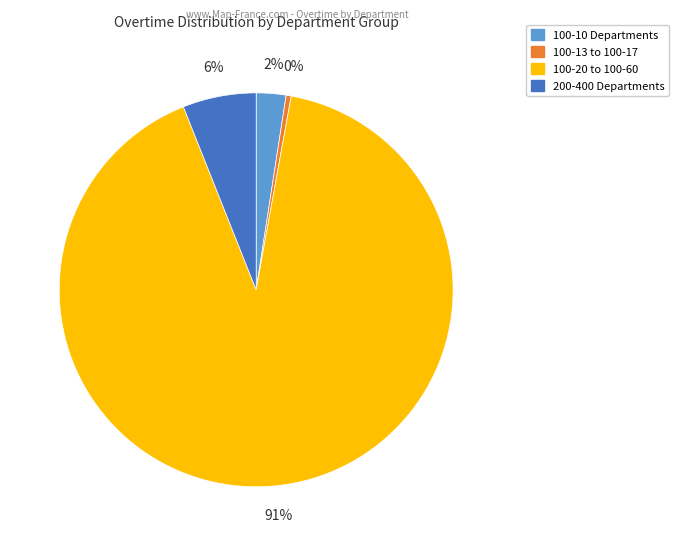

To the nearest percent, what is the average slice percentage?

25%